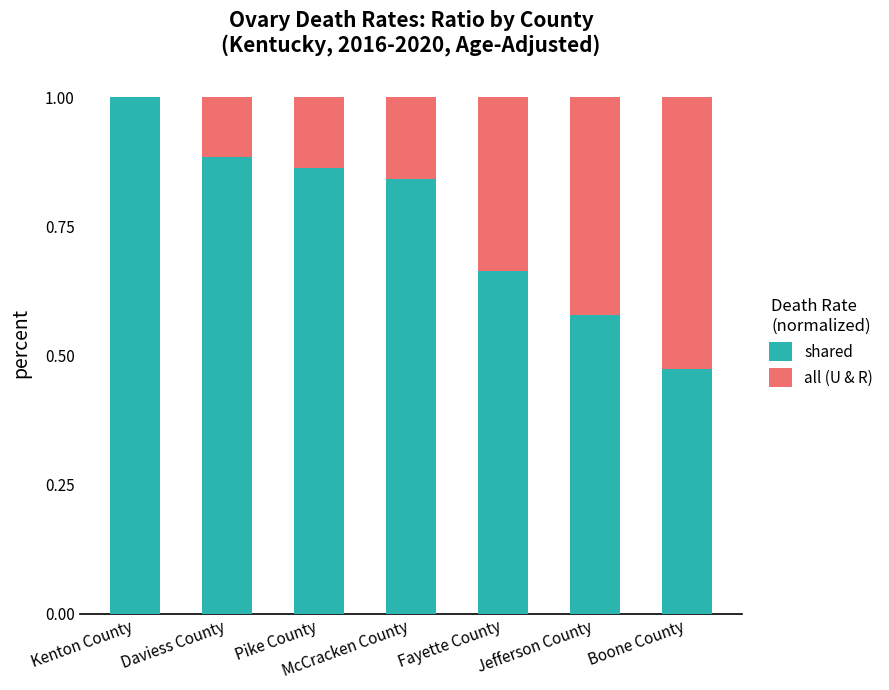

What are all the series names shown in the legend?

shared, all (U & R)